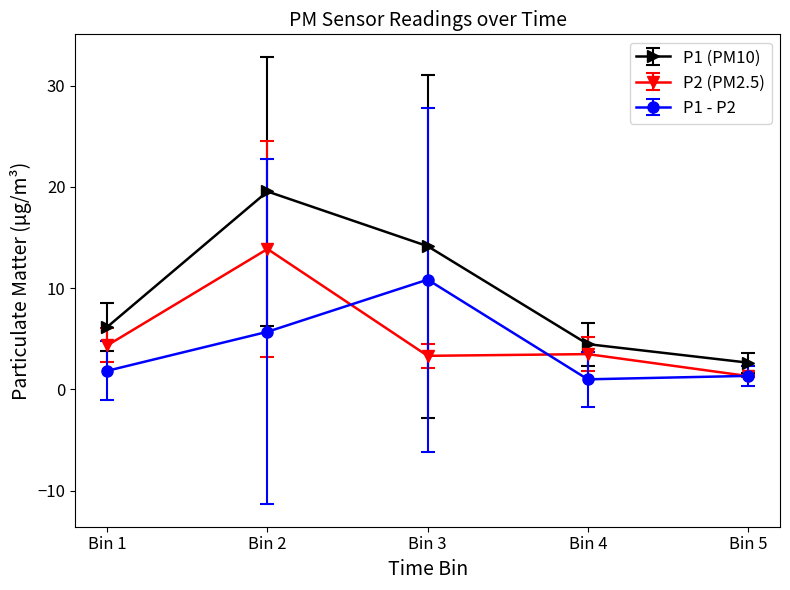

True or false: P2 (PM2.5) and P1 (PM10) intersect in this chart.

False